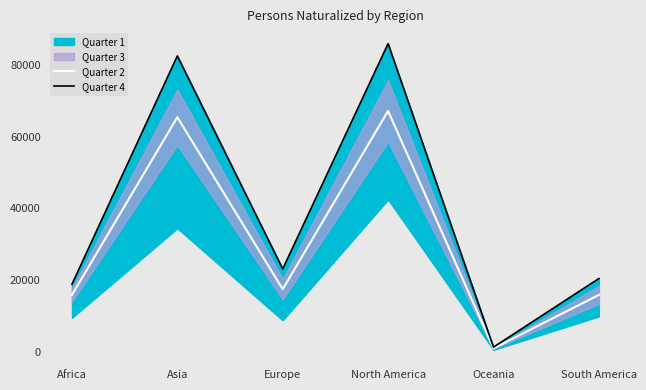

Is it true that Quarter 2 equals 24433.8 at Africa?

False